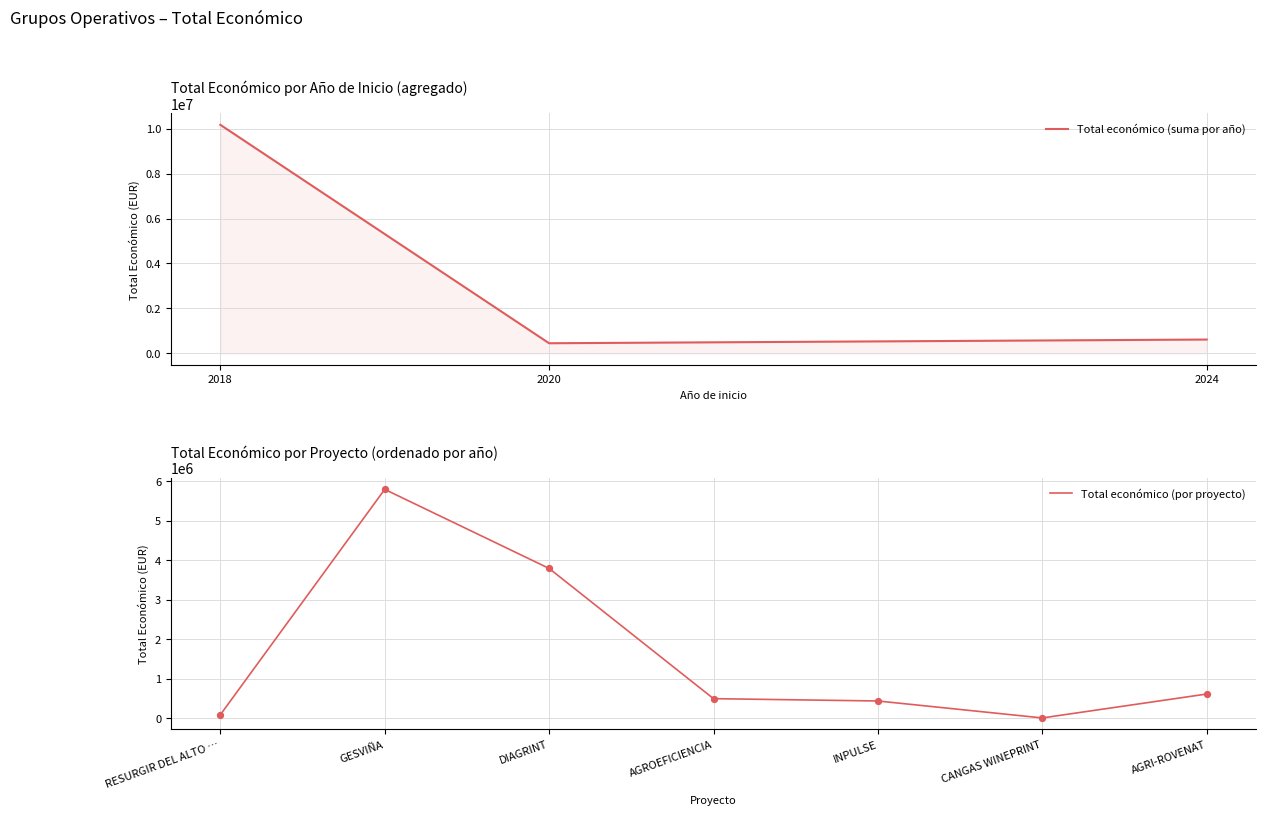

The value of Total económico (por proyecto) at AGRI-ROVENAT is 615375. True or false?

True